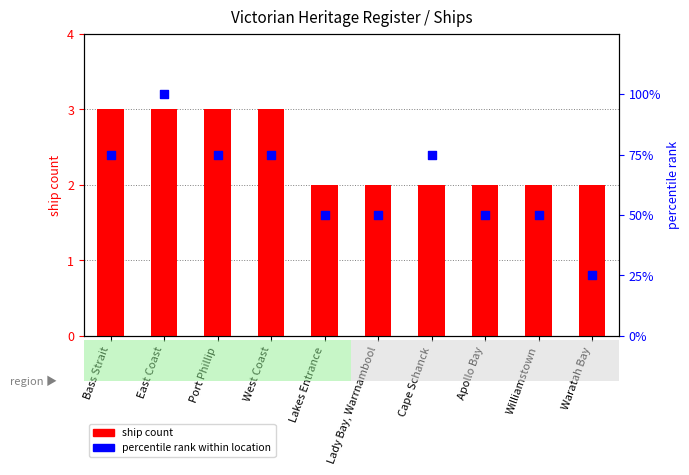

Which series reaches the maximum Y coordinate?

percentile rank within location